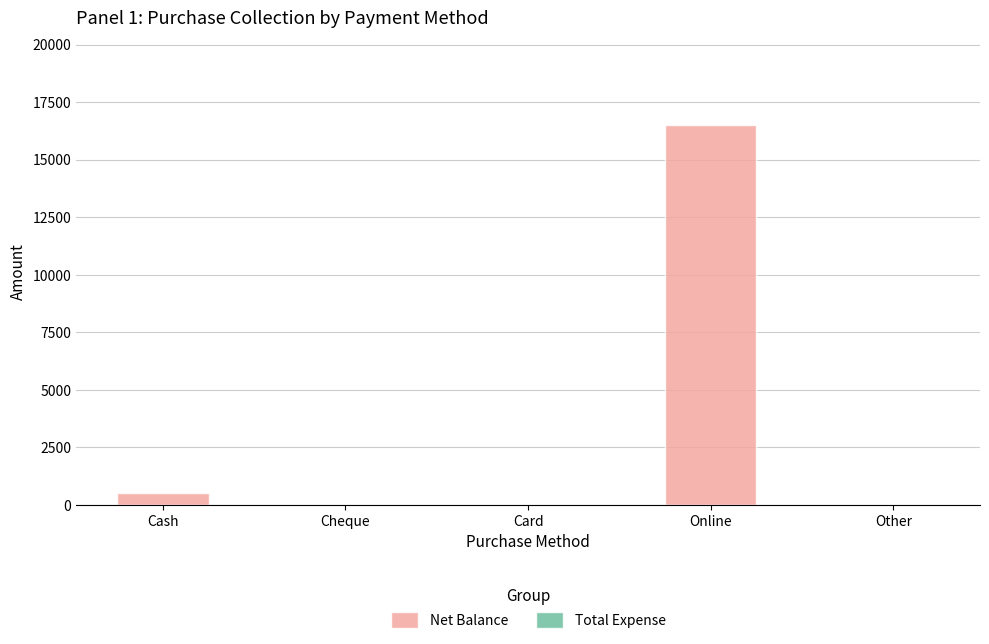

Which has a higher value, Online or Cash?

Online